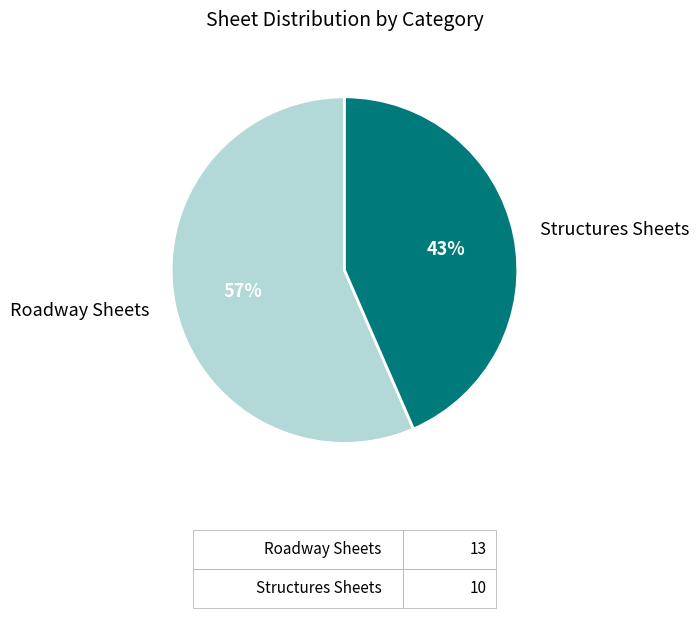

What is the smallest slice in the pie chart?

Structures Sheets